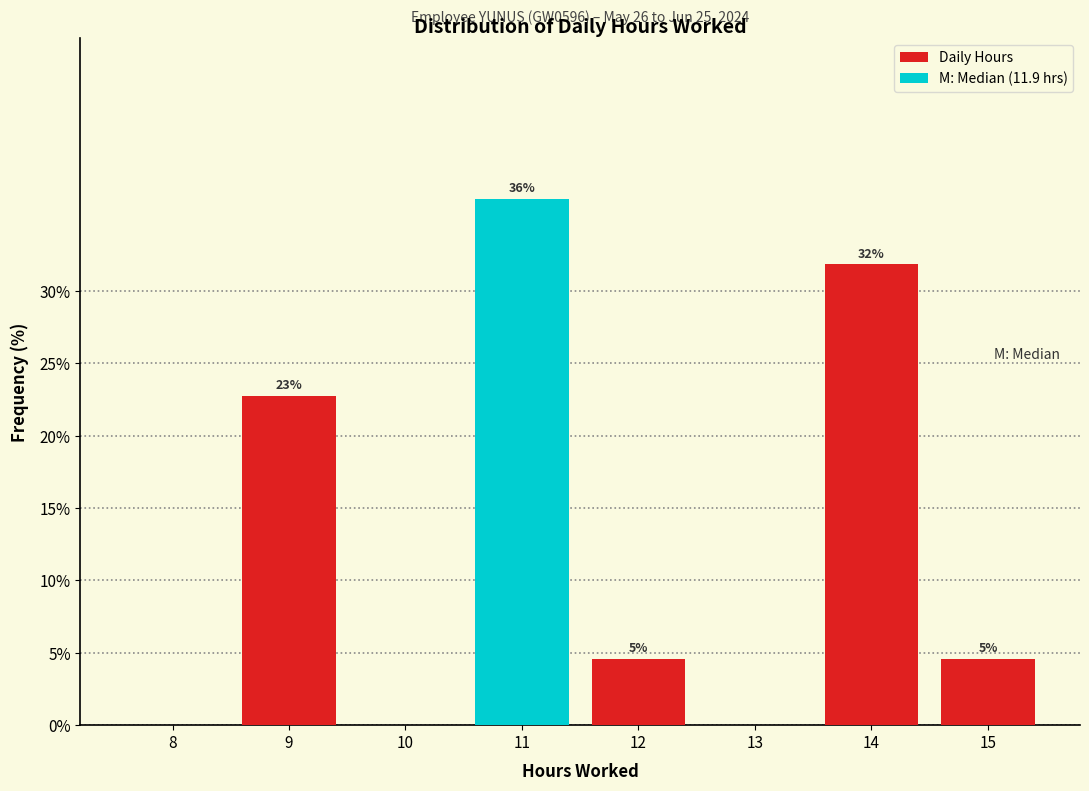

Are the bars horizontal?

No